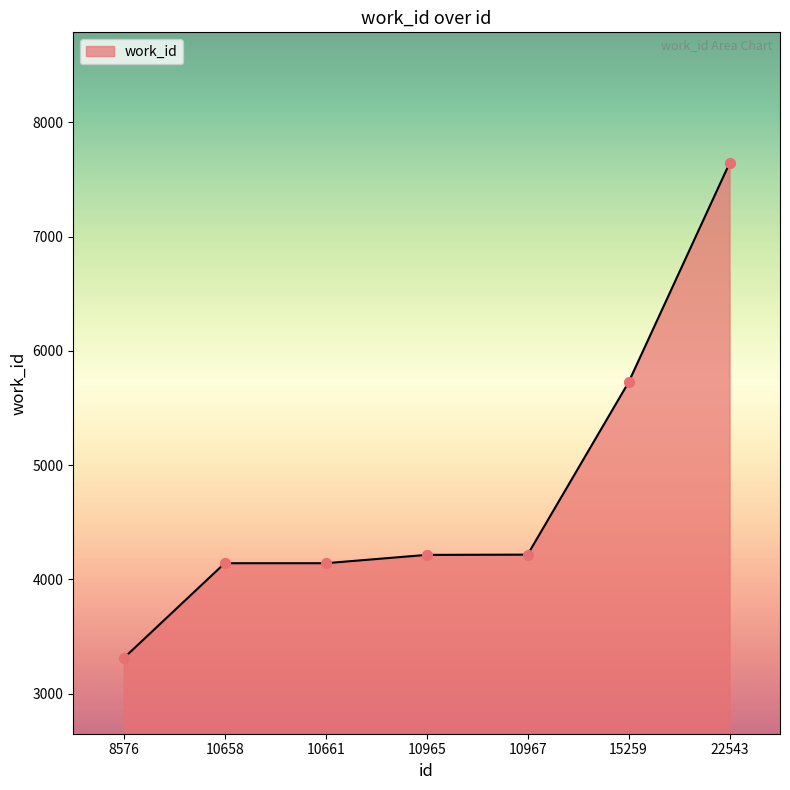

What is the ratio of the value at 10658 to the value at 15259?

0.7